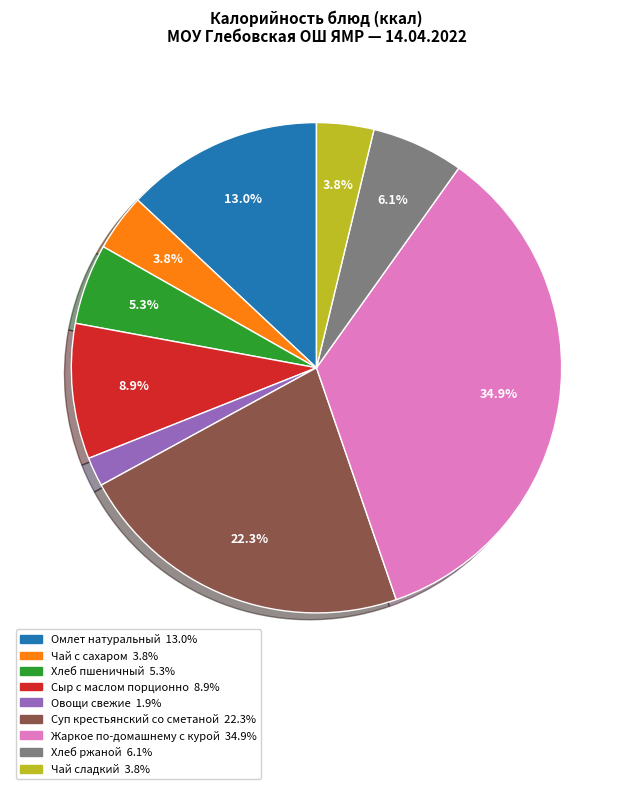

To the nearest percent, what is the average slice percentage?

11%